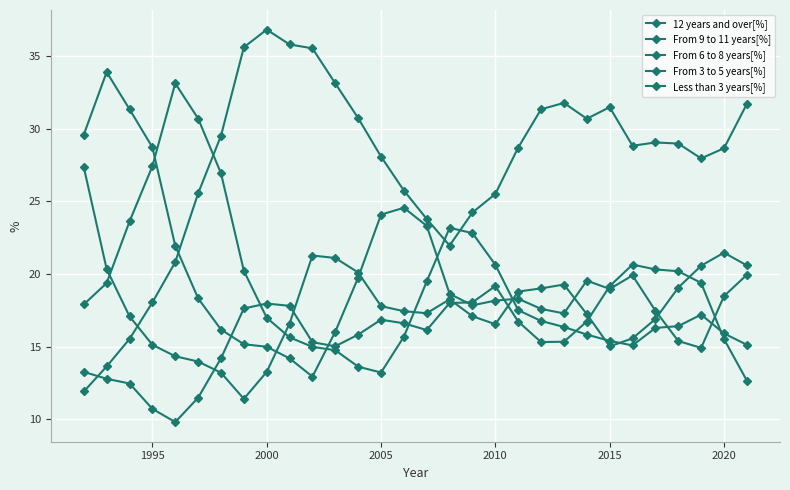

How many data points does each series have?

30